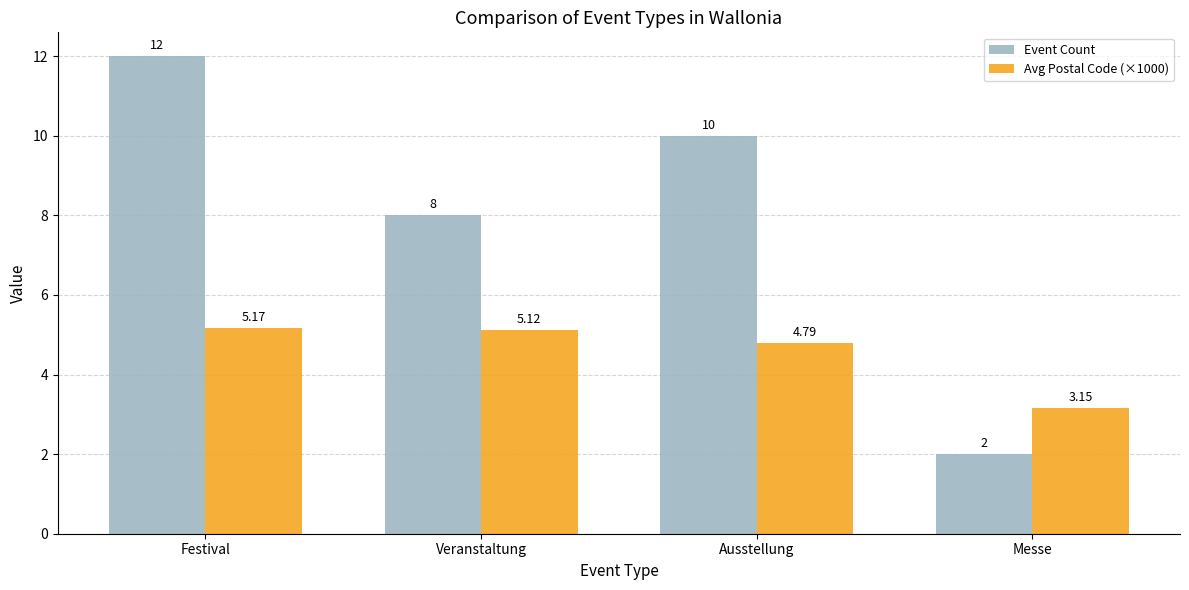

At how many categories does at least one series exceed 7?

3